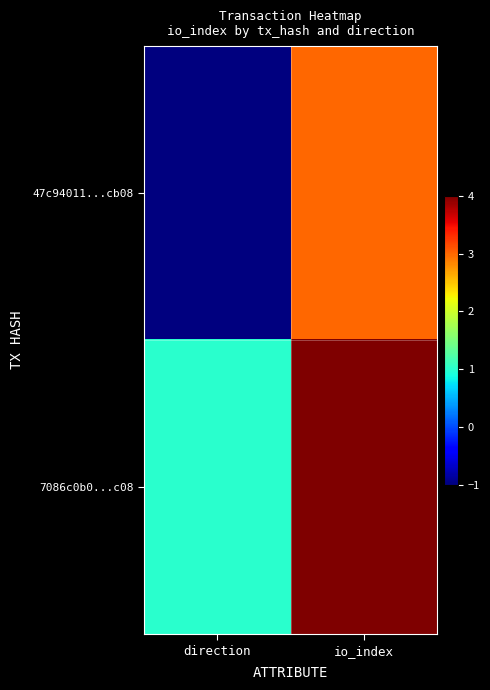

Which series has the largest range (max minus min)?

47c94011...cb08